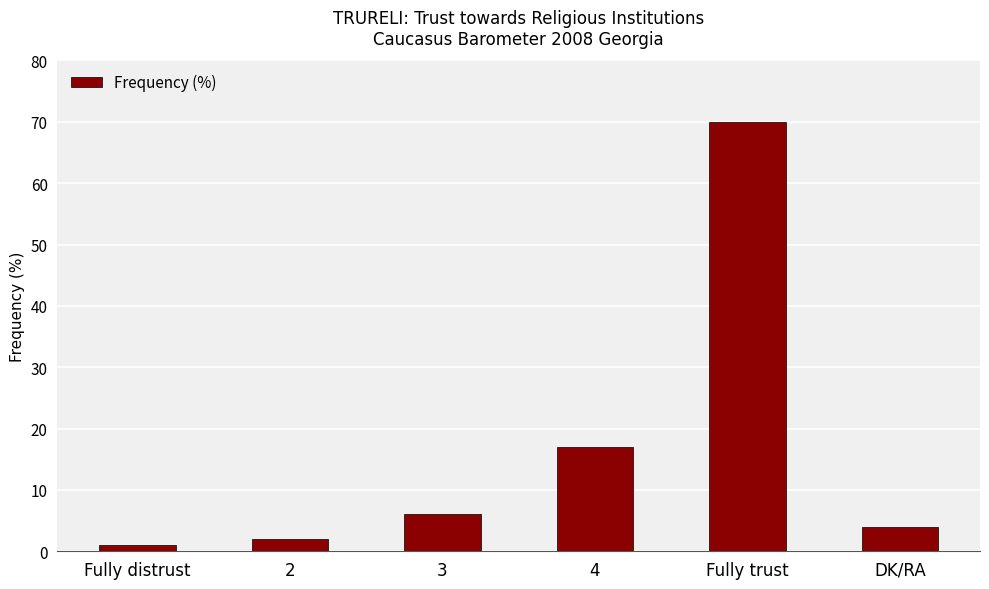

What is the sum of the values at DK/RA and 3?

10